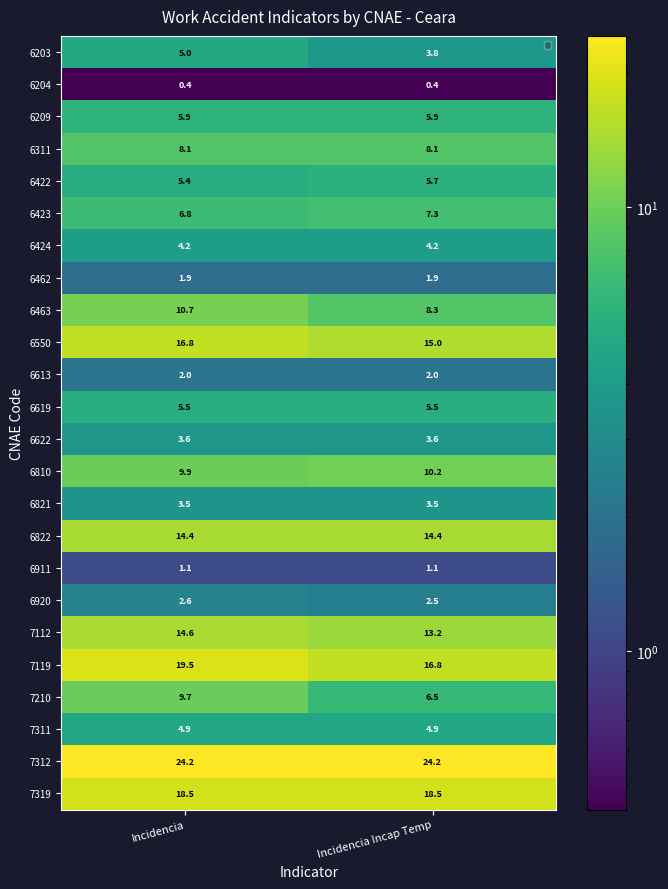

Which series has the widest spread of values?

7210